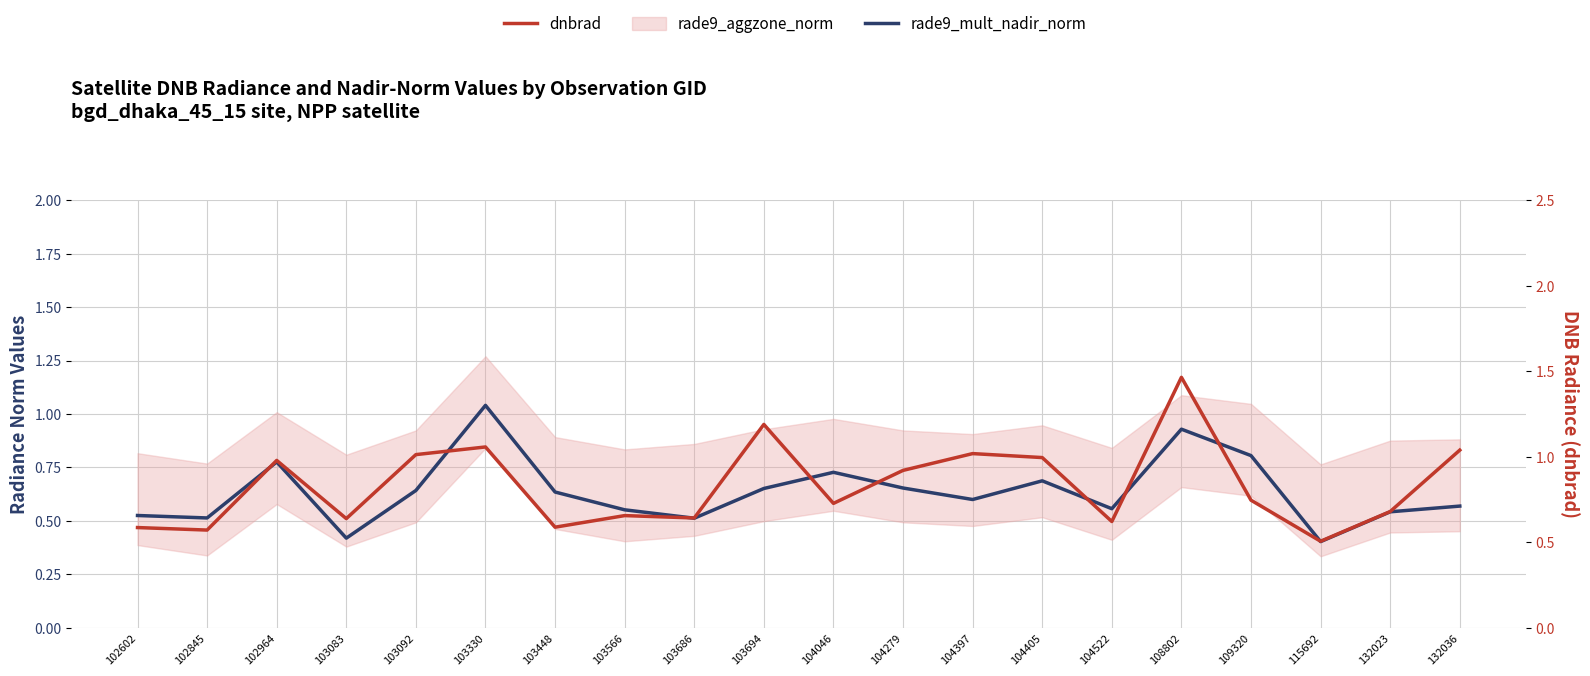

Is the value of rade9_mult_nadir_norm at 103448 greater than the value of dnbrad at 102845?

Yes